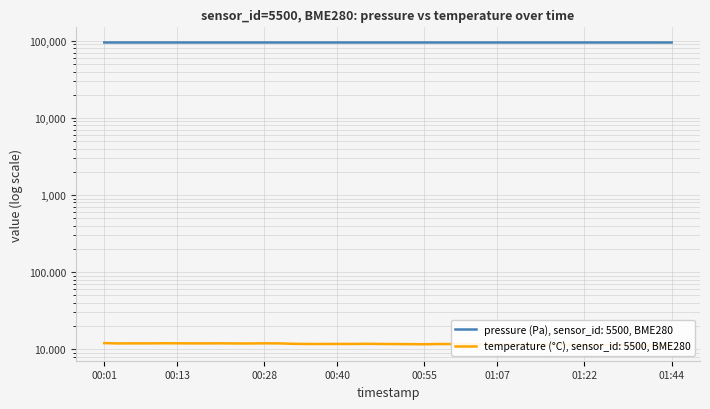

What is the label of the 18th point from the right?

00:55